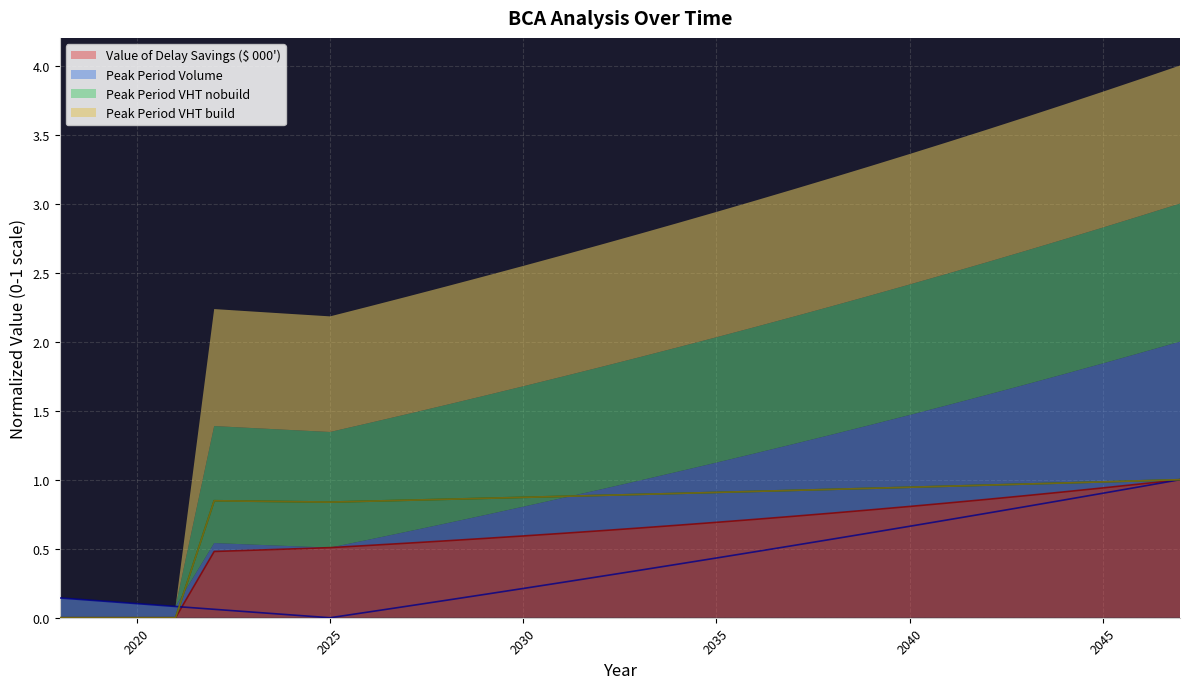

After their last crossing, which series has the higher values: Peak Period VHT build or Peak Period VHT nobuild?

Peak Period VHT nobuild